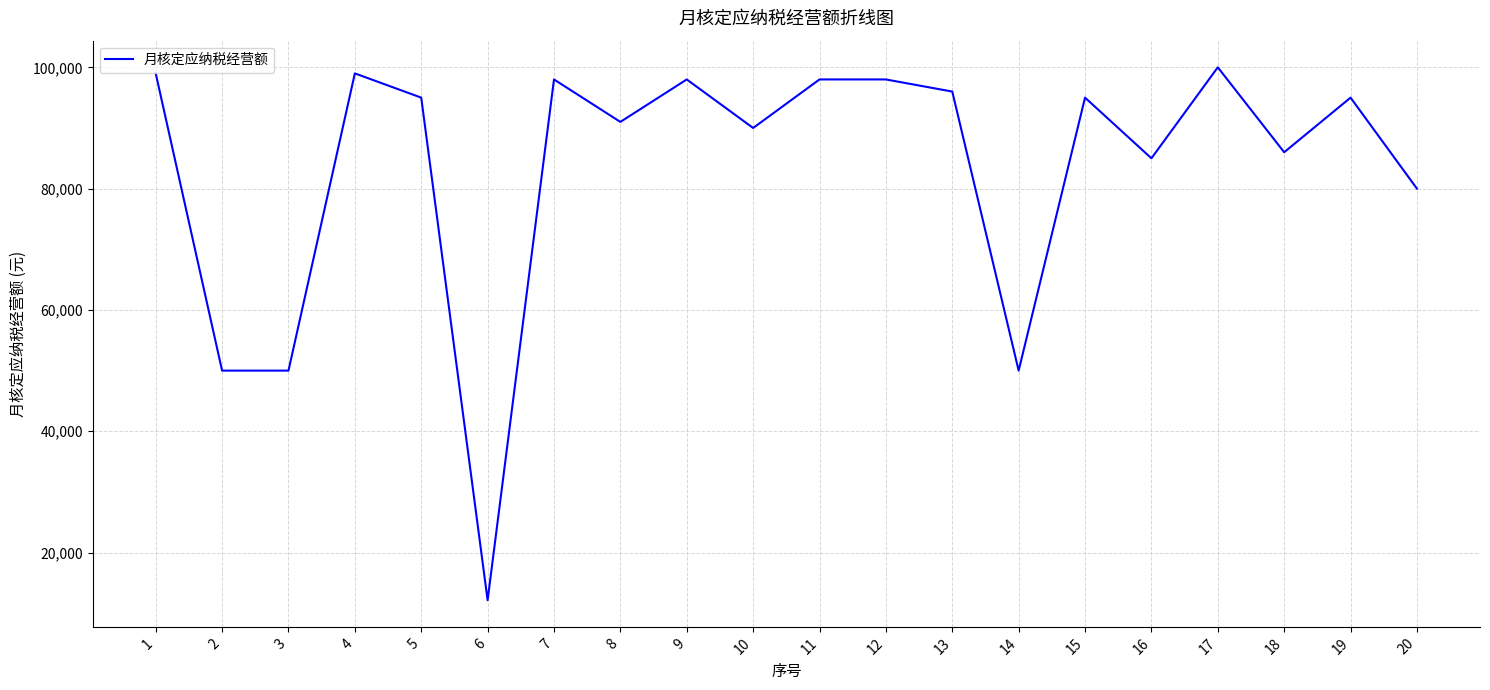

What is the difference between the values at 14 and 7?

48000